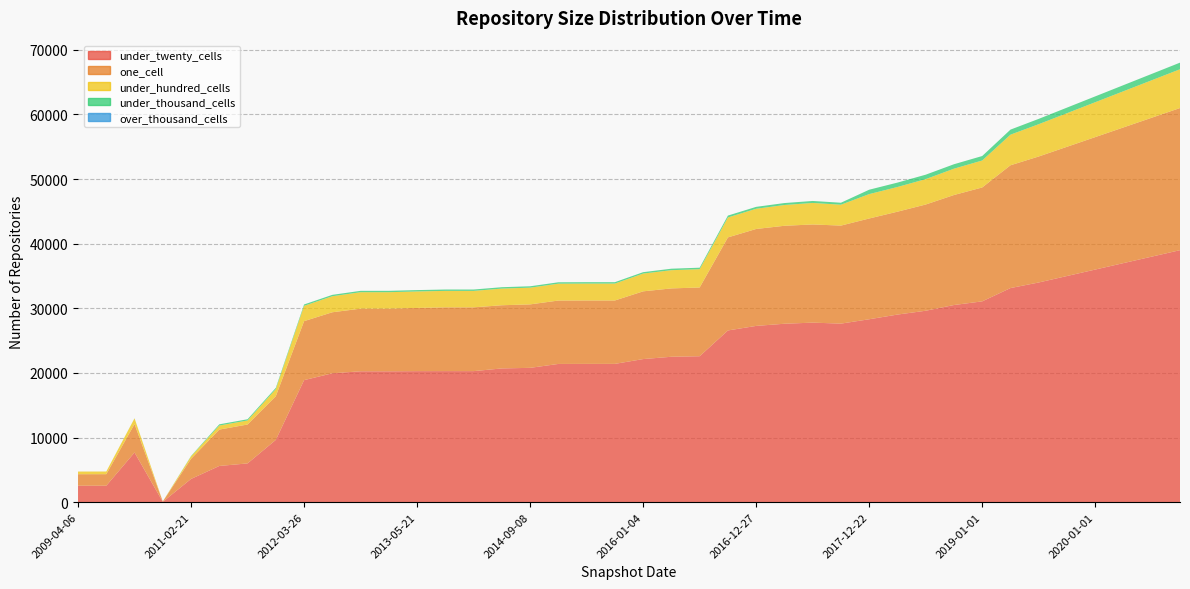

Reading right to left, what are all the values shown in this chart?

under_twenty_cells: 2020-10-01=39000	2020-07-01=38000	2020-04-01=37000	2020-01-01=36000	2019-10-01=35000	2019-07-01=34000	2019-04-06=33135	2019-01-01=31078	2018-09-28=30512	2018-07-11=29626	2018-04-09=29033	2017-12-22=28309	2017-10-12=27632	2017-07-24=27787	2017-04-12=27613	2016-12-27=27279	2016-10-07=26575	2016-07-04=22587	2016-04-05=22504	2016-01-04=22146	2015-10-01=21403	2015-07-03=21401	2015-01-19=21393	2014-09-08=20789	2014-03-28=20699	2013-12-20=20281	2013-09-10=20283	2013-05-21=20278	2013-02-20=20253	2012-10-31=20257	2012-07-13=19945	2012-03-26=18886	2012-01-18=9641	2011-09-05=6000	2011-06-10=5603	2011-02-21=3596	2010-11-17=52	2010-04-01=7689	2009-12-16=2548	2009-04-06=2545
one_cell: 2020-10-01=22000	2020-07-01=21500	2020-04-01=21000	2020-01-01=20500	2019-10-01=20000	2019-07-01=19500	2019-04-06=19004	2019-01-01=17628	2018-09-28=17025	2018-07-11=16440	2018-04-09=15923	2017-12-22=15595	2017-10-12=15173	2017-07-24=15193	2017-04-12=15162	2016-12-27=15002	2016-10-07=14402	2016-07-04=10638	2016-04-05=10578	2016-01-04=10483	2015-10-01=9812	2015-07-03=9814	2015-01-19=9811	2014-09-08=9821	2014-03-28=9778	2013-12-20=9869	2013-09-10=9868	2013-05-21=9785	2013-02-20=9696	2012-10-31=9692	2012-07-13=9446	2012-03-26=9129	2012-01-18=6759	2011-09-05=6019	2011-06-10=5631	2011-02-21=3116	2010-11-17=55	2010-04-01=4398	2009-12-16=1785	2009-04-06=1784
under_hundred_cells: 2020-10-01=6000	2020-07-01=5800	2020-04-01=5600	2020-01-01=5400	2019-10-01=5200	2019-07-01=5000	2019-04-06=4737	2019-01-01=4174	2018-09-28=4076	2018-07-11=3931	2018-04-09=3823	2017-12-22=3775	2017-10-12=3233	2017-07-24=3329	2017-04-12=3217	2016-12-27=3130	2016-10-07=3087	2016-07-04=2834	2016-04-05=2822	2016-01-04=2751	2015-10-01=2619	2015-07-03=2619	2015-01-19=2613	2014-09-08=2589	2014-03-28=2580	2013-12-20=2549	2013-09-10=2549	2013-05-21=2549	2013-02-20=2548	2012-10-31=2547	2012-07-13=2483	2012-03-26=2372	2012-01-18=1107	2011-09-05=627	2011-06-10=627	2011-02-21=379	2010-11-17=0	2010-04-01=885	2009-12-16=409	2009-04-06=407
under_thousand_cells: 2020-10-01=1020	2020-07-01=980	2020-04-01=940	2020-01-01=900	2019-10-01=860	2019-07-01=820	2019-04-06=780	2019-01-01=691	2018-09-28=686	2018-07-11=685	2018-04-09=678	2017-12-22=678	2017-10-12=304	2017-07-24=307	2017-04-12=300	2016-12-27=293	2016-10-07=289	2016-07-04=229	2016-04-05=228	2016-01-04=214	2015-10-01=213	2015-07-03=213	2015-01-19=213	2014-09-08=212	2014-03-28=212	2013-12-20=211	2013-09-10=211	2013-05-21=211	2013-02-20=211	2012-10-31=211	2012-07-13=211	2012-03-26=209	2012-01-18=187	2011-09-05=187	2011-06-10=187	2011-02-21=56	2010-11-17=0	2010-04-01=14	2009-12-16=3	2009-04-06=3
over_thousand_cells: 2020-10-01=3	2020-07-01=2	2020-04-01=2	2020-01-01=2	2019-10-01=1	2019-07-01=1	2019-04-06=1	2019-01-01=0	2018-09-28=0	2018-07-11=0	2018-04-09=0	2017-12-22=0	2017-10-12=0	2017-07-24=0	2017-04-12=0	2016-12-27=0	2016-10-07=0	2016-07-04=0	2016-04-05=0	2016-01-04=0	2015-10-01=0	2015-07-03=0	2015-01-19=0	2014-09-08=0	2014-03-28=0	2013-12-20=0	2013-09-10=0	2013-05-21=0	2013-02-20=0	2012-10-31=0	2012-07-13=0	2012-03-26=0	2012-01-18=0	2011-09-05=0	2011-06-10=0	2011-02-21=0	2010-11-17=0	2010-04-01=0	2009-12-16=0	2009-04-06=0